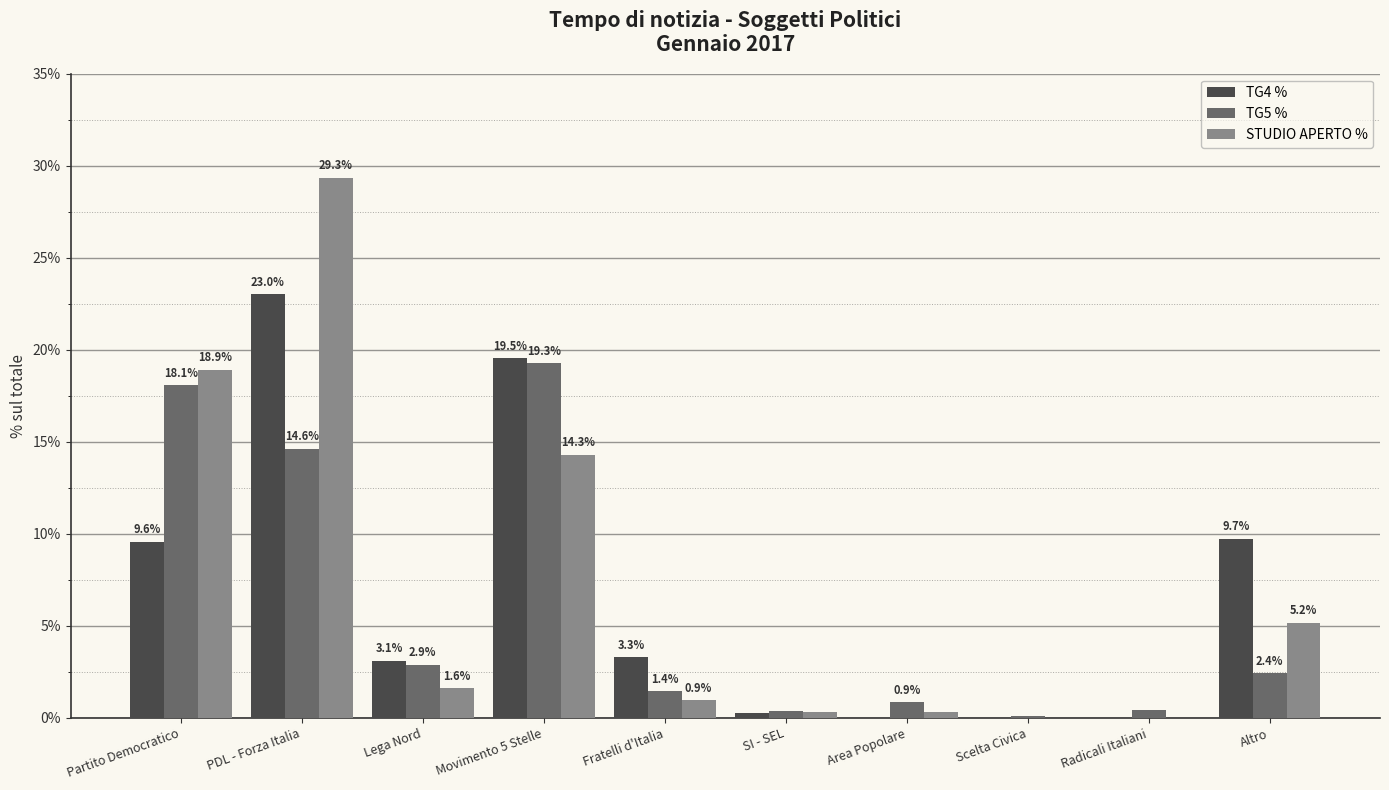

Is it true that STUDIO APERTO % equals 49.8 at PDL - Forza Italia?

False